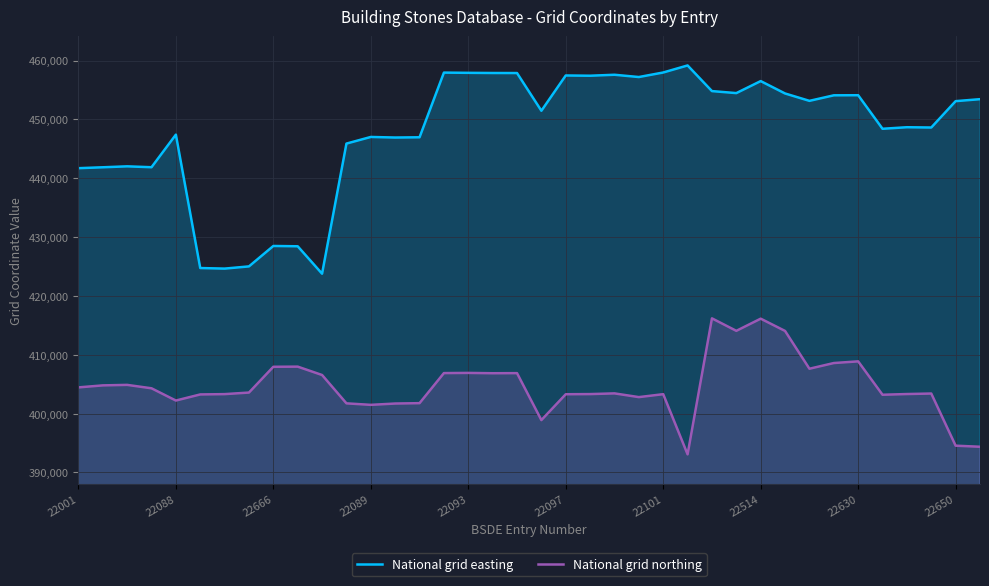

In National grid northing, how many points are higher than both neighbors (excluding endpoints)?

10